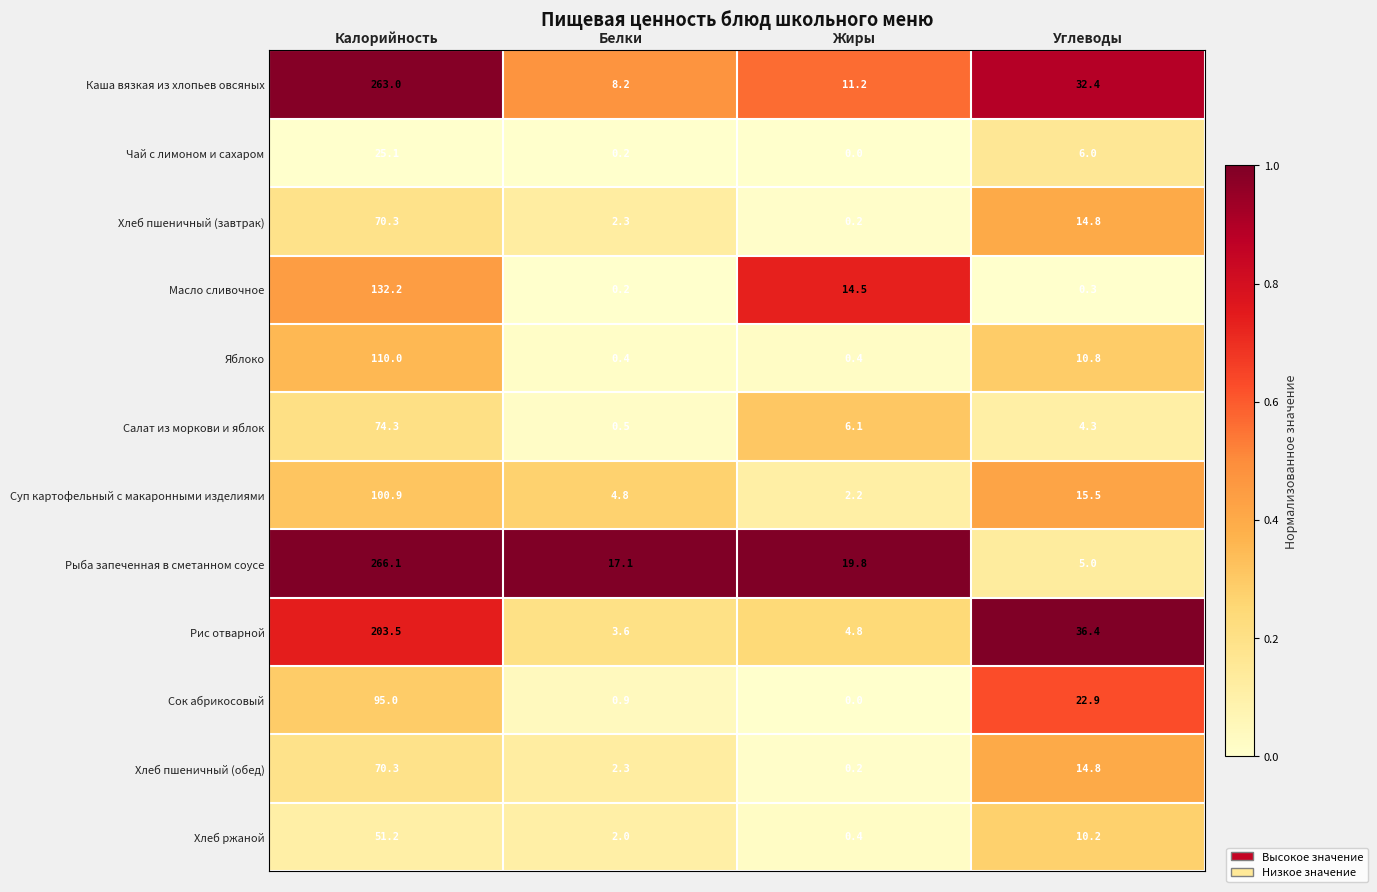

Which series has the largest range (max minus min)?

Рыба запеченная в сметанном соусе